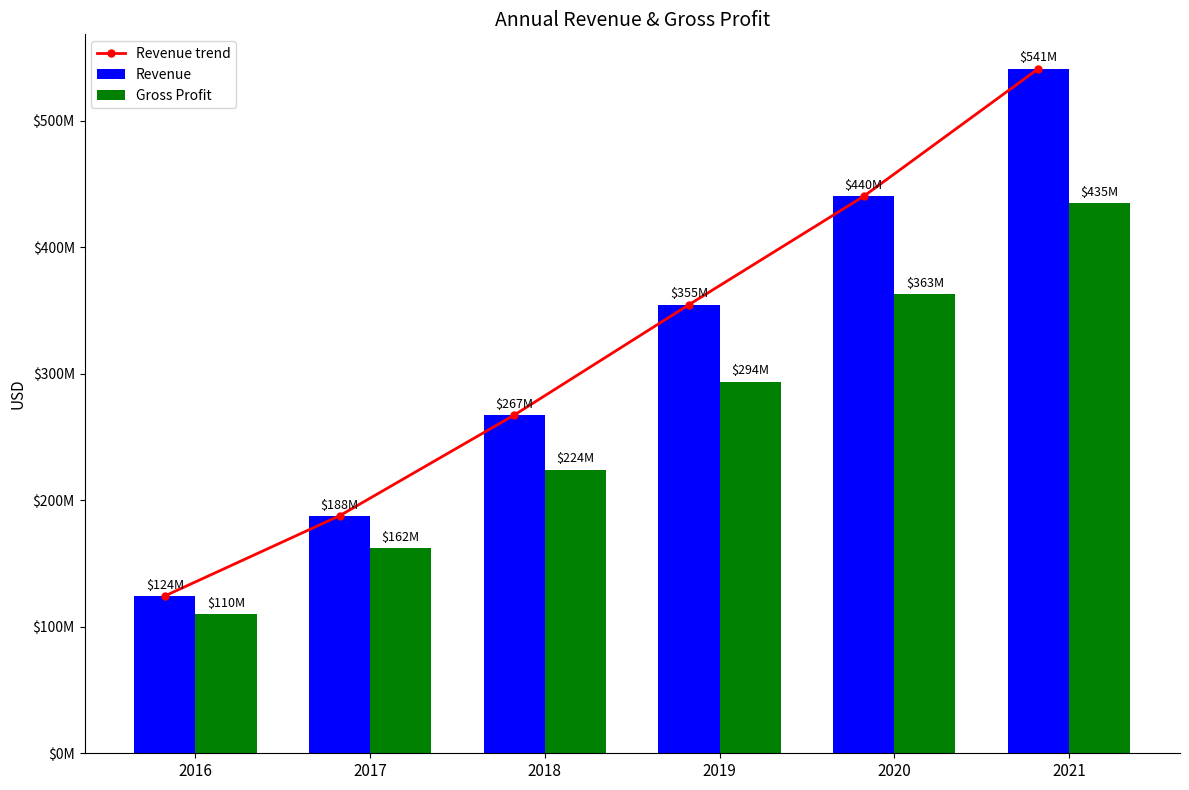

How many groups of bars are there?

6